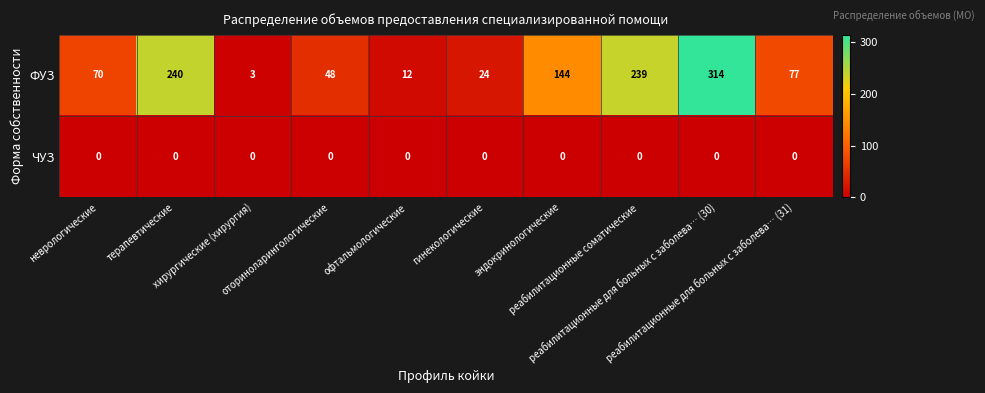

What is the sum of all ФУЗ values?

1171